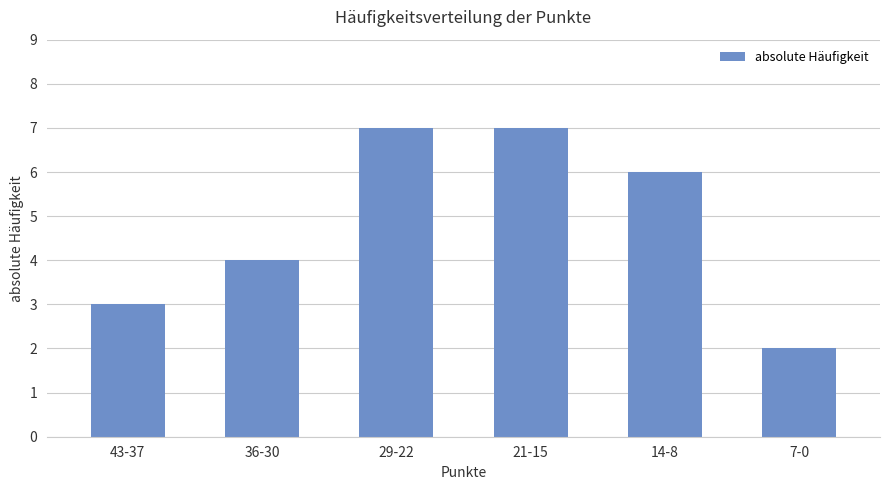

How many categories are shown in the chart?

6